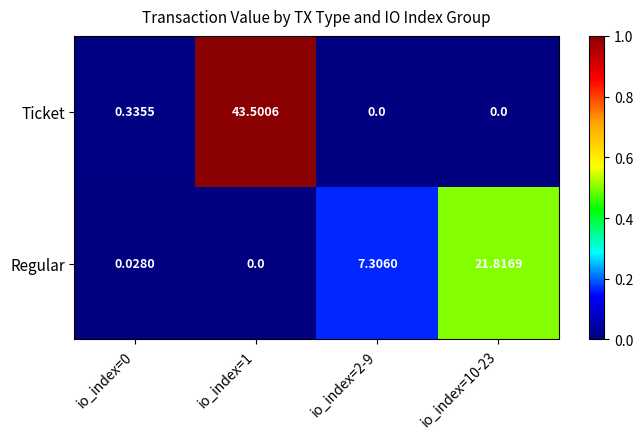

Which series has the widest spread of values?

Ticket